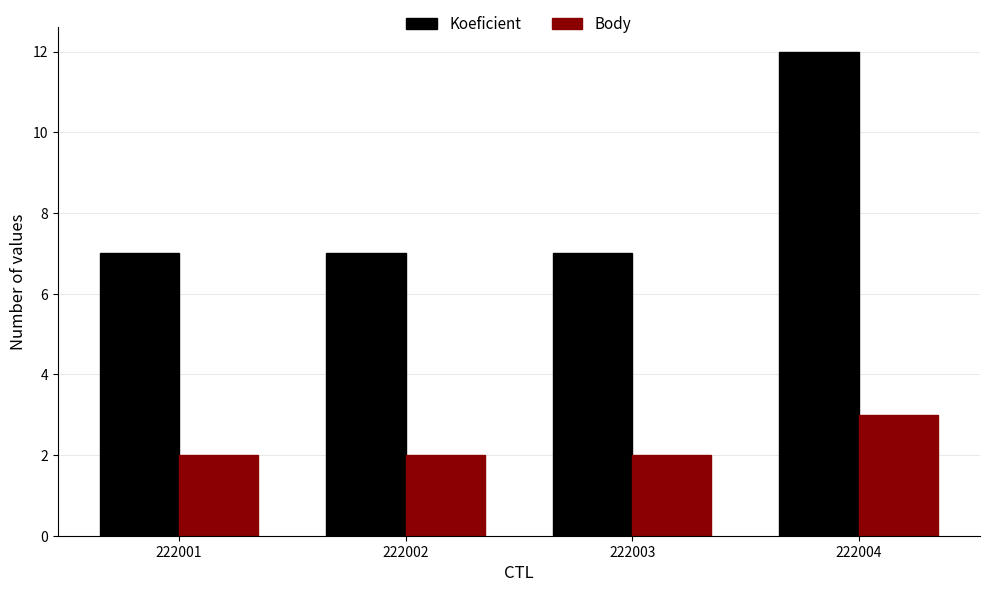

Rank the series at 222001 from lowest to highest value.

Body, Koeficient